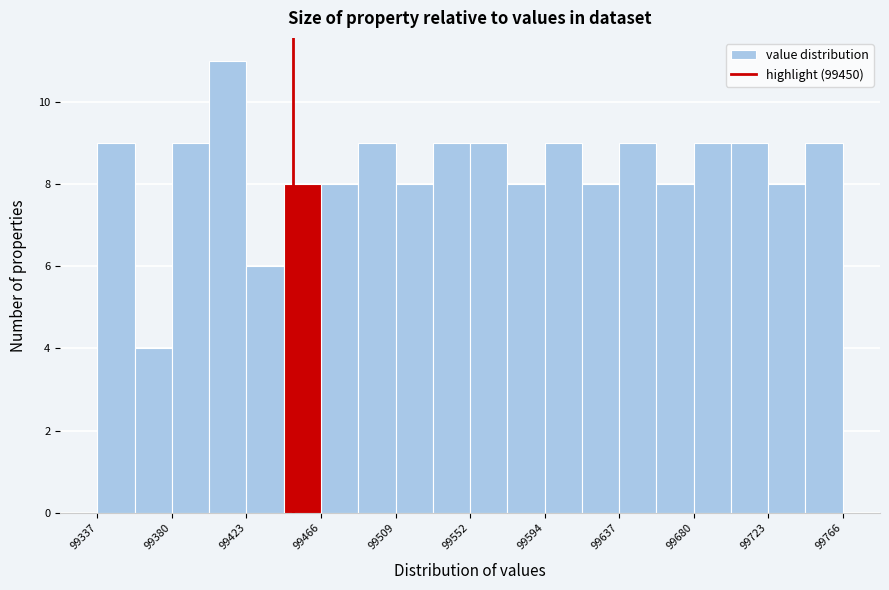

Reading left to right, transcribe this chart: for each bar, give the range it covers on the x-axis and its height. Neither the bar edges nor the heights are printed on the chart, so give them approximately, as read against the axes.

99335 to 99360: 9
99360 to 99380: 4
99380 to 99400: 9
99400 to 99425: 11
99425 to 99445: 6
99445 to 99465: 8
99465 to 99485: 8
99485 to 99510: 9
99510 to 99530: 8
99530 to 99550: 9
99550 to 99575: 9
99575 to 99595: 8
99595 to 99615: 9
99615 to 99635: 8
99635 to 99660: 9
99660 to 99680: 8
99680 to 99700: 9
99700 to 99725: 9
99725 to 99745: 8
99745 to 99765: 9